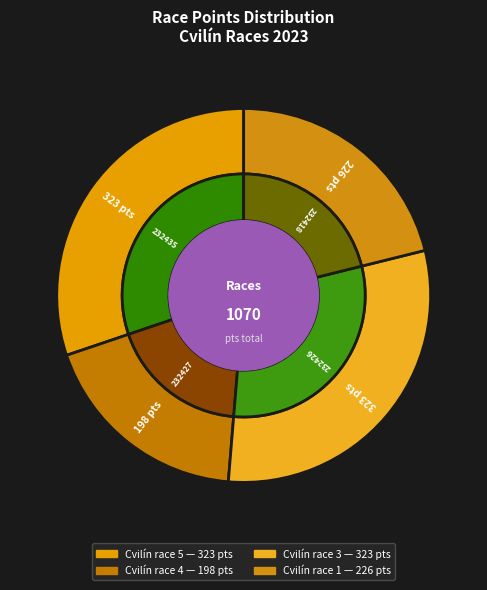

To the nearest percent, what is the difference between the Cvilín race 4
(232427) and Cvilín race 1
(232418) slice percentages?

3%